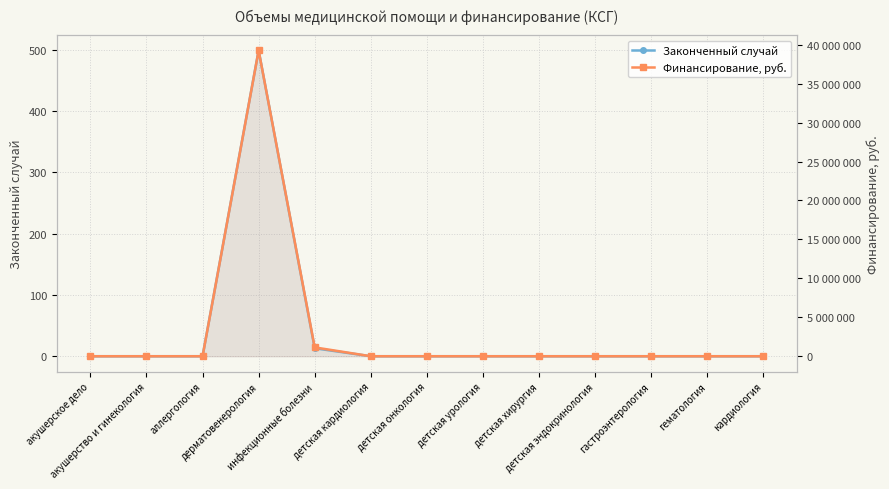

How many lines are shown in the chart?

2